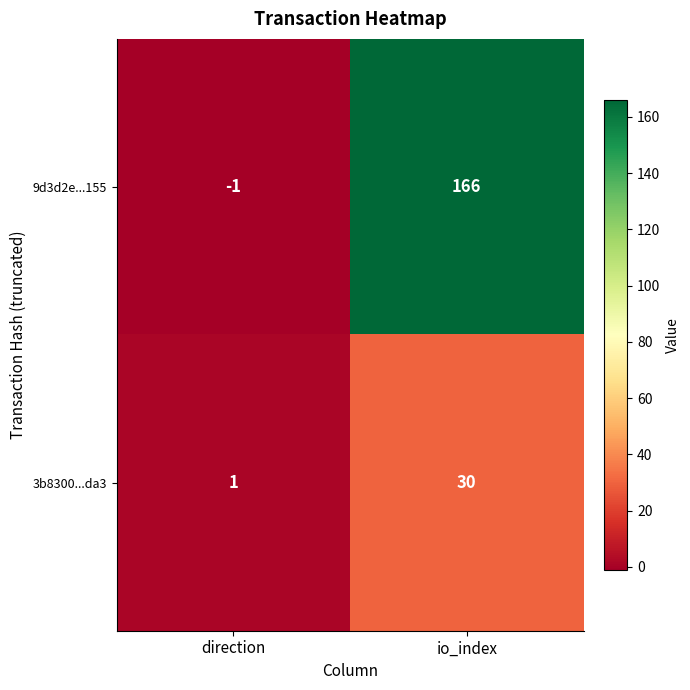

True or false: 3b8300...da3 has a value of 30 at io_index.

True